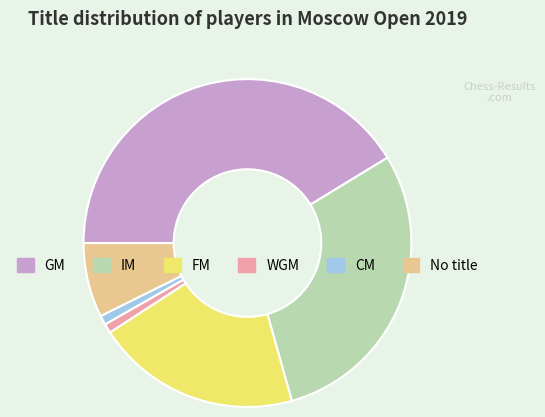

Does any single category account for the majority?

No